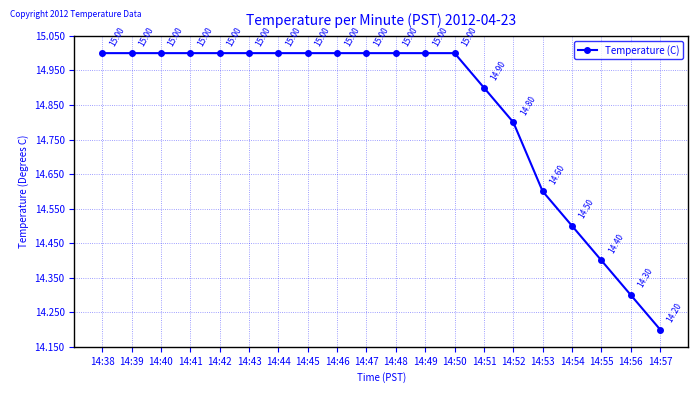

How many lines are shown in the chart?

1